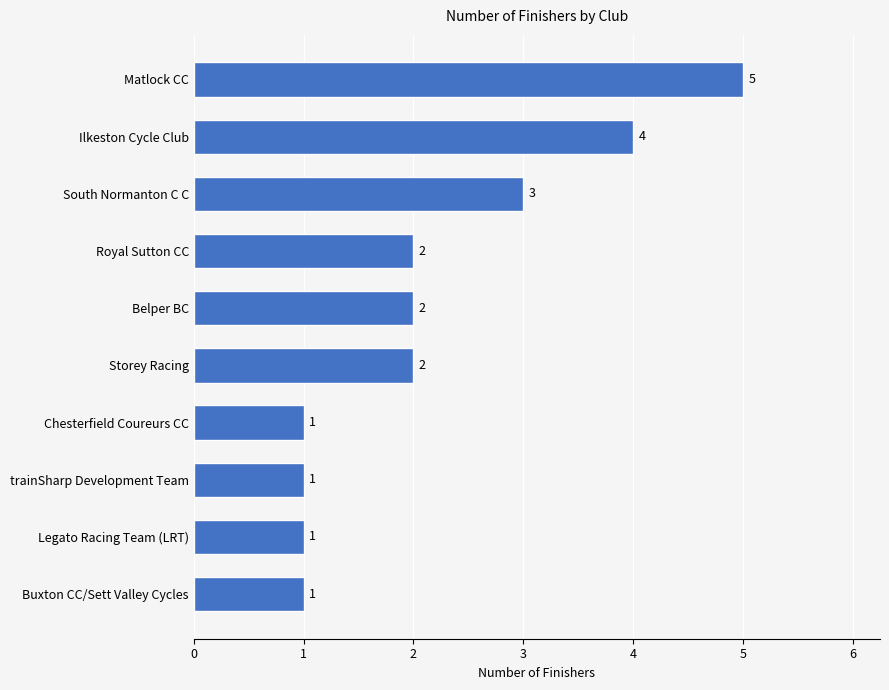

Count the values in the range 1 to 3.

8